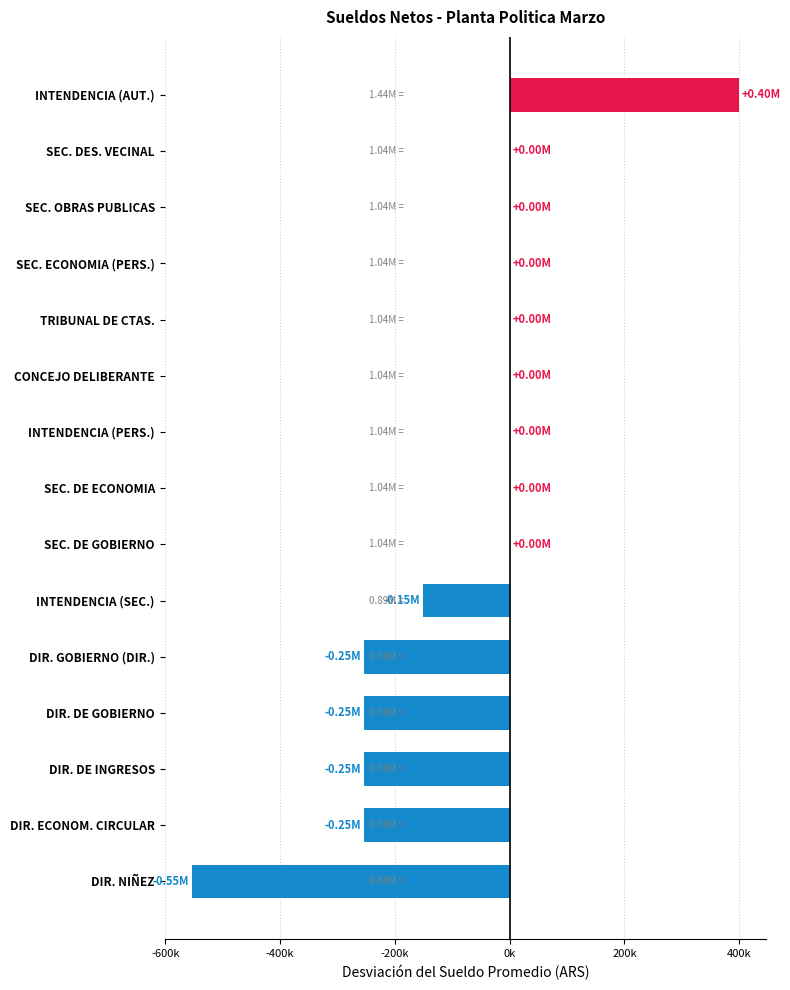

Are the bars horizontal?

Yes